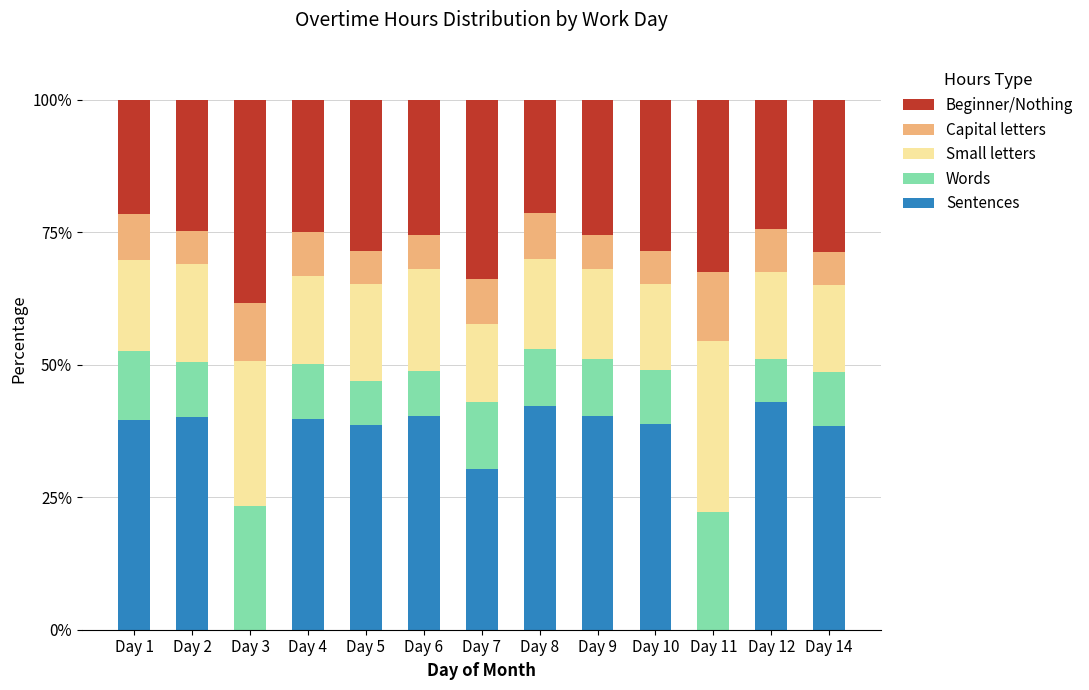

What is the maximum value for Sentences?

43.0